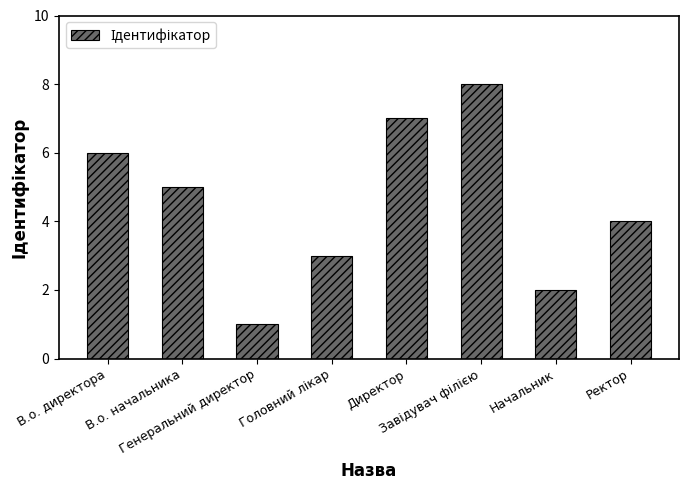

How many bars are there in total?

8